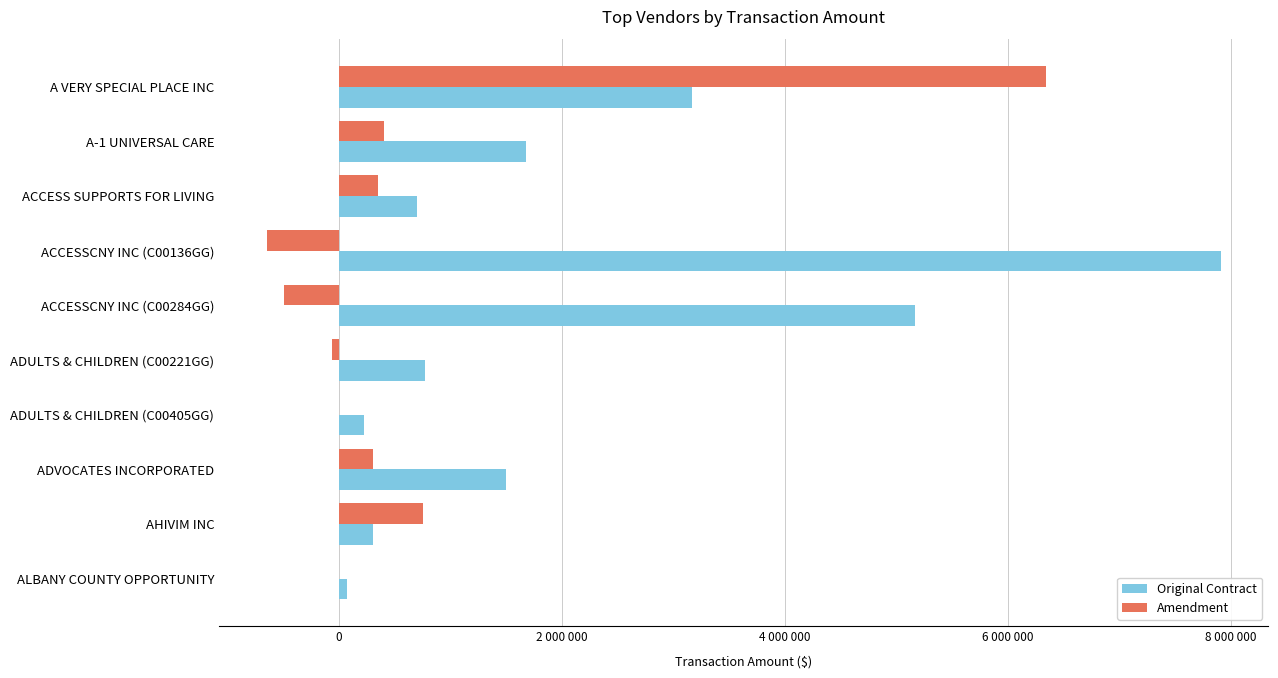

What are all the series names shown in the legend?

Original Contract, Amendment